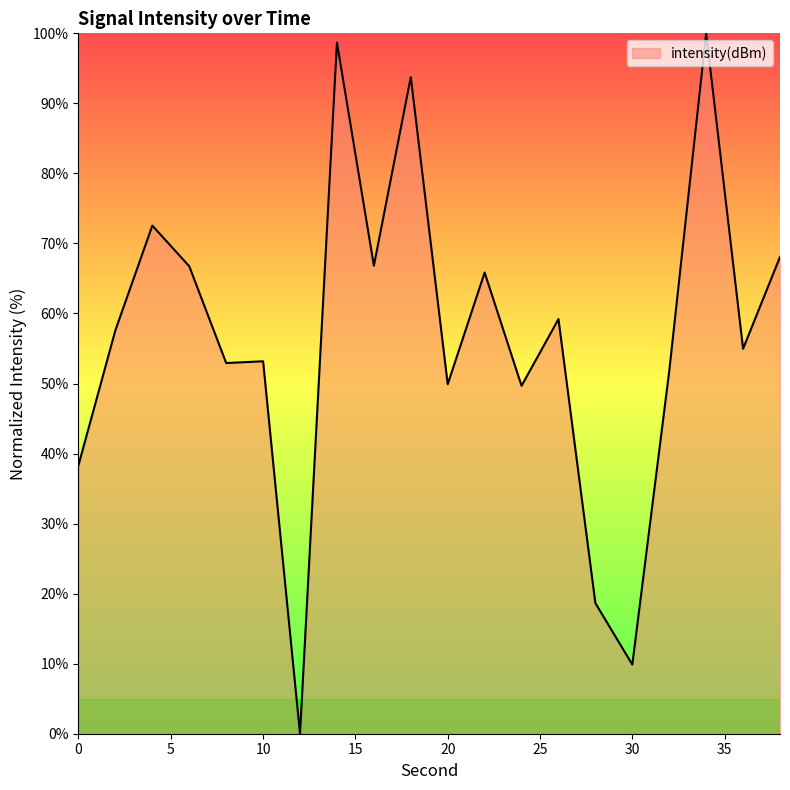

What is the difference between the maximum and minimum values?

100.0